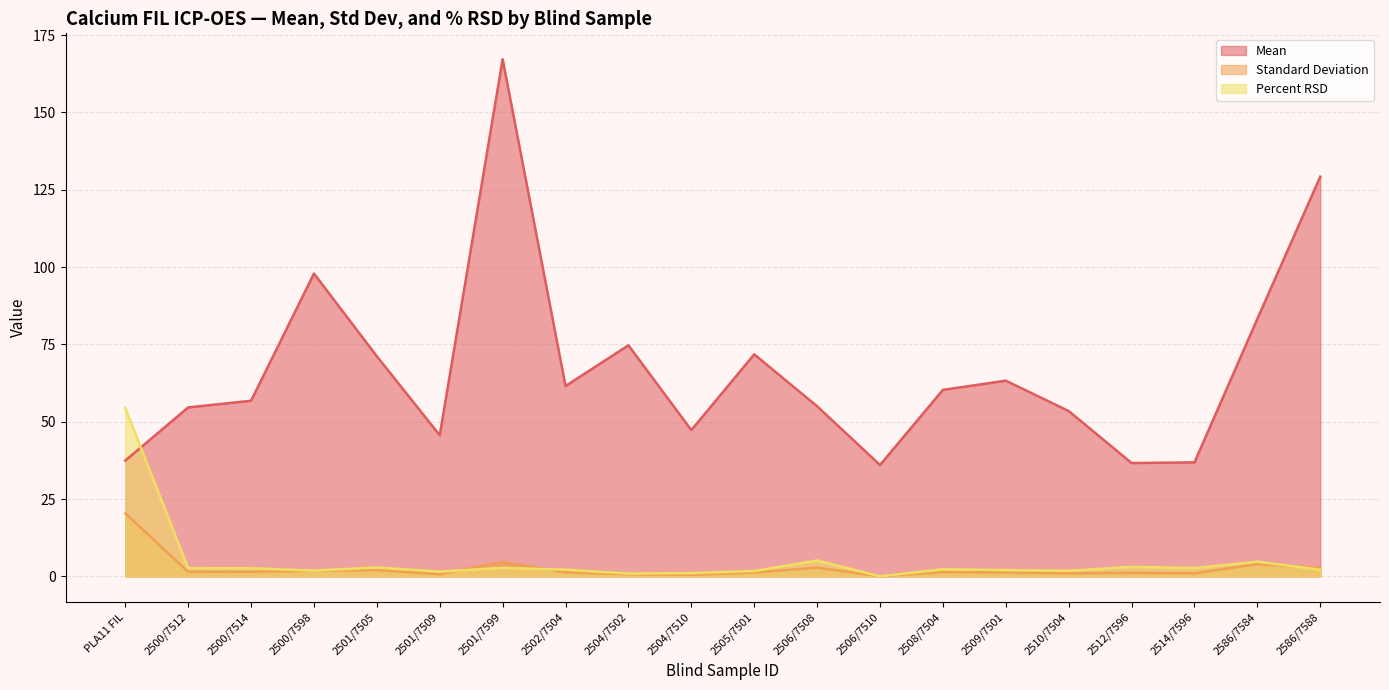

Count the number of data series in this chart.

3